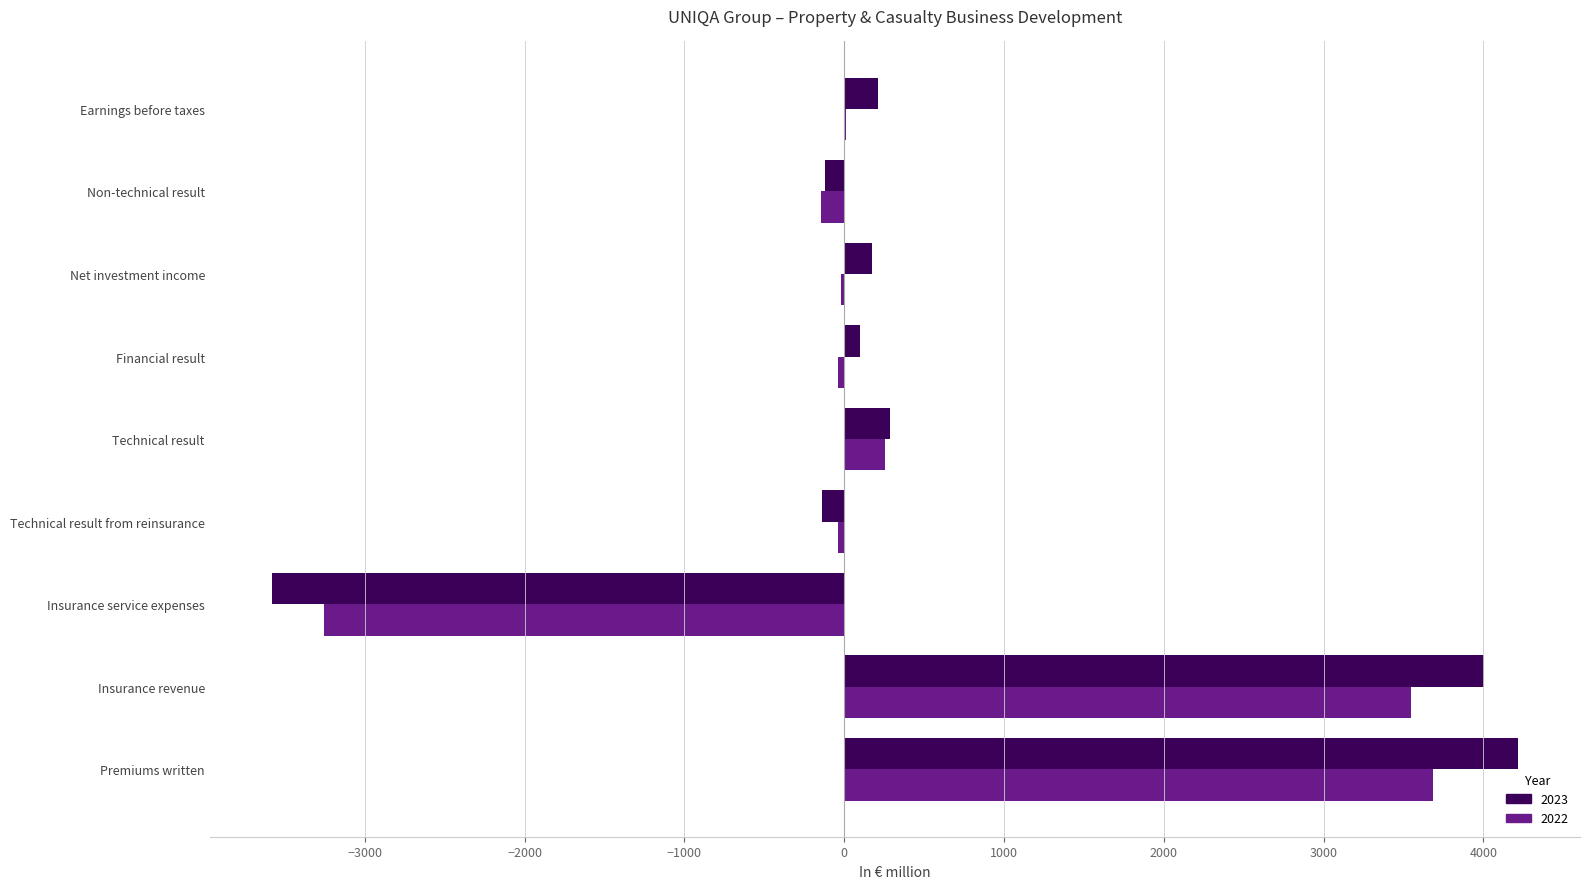

Is the value of 2022 at Insurance revenue greater than the value of 2023 at Insurance service expenses?

Yes